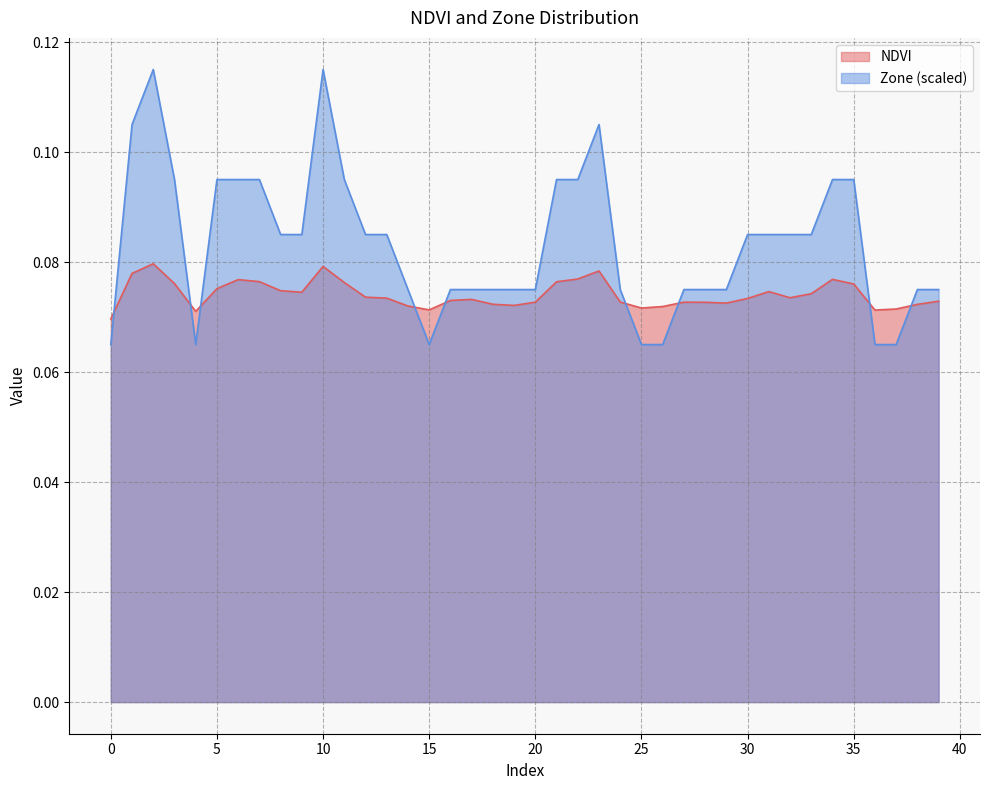

What is the sum of all NDVI values?

3.0